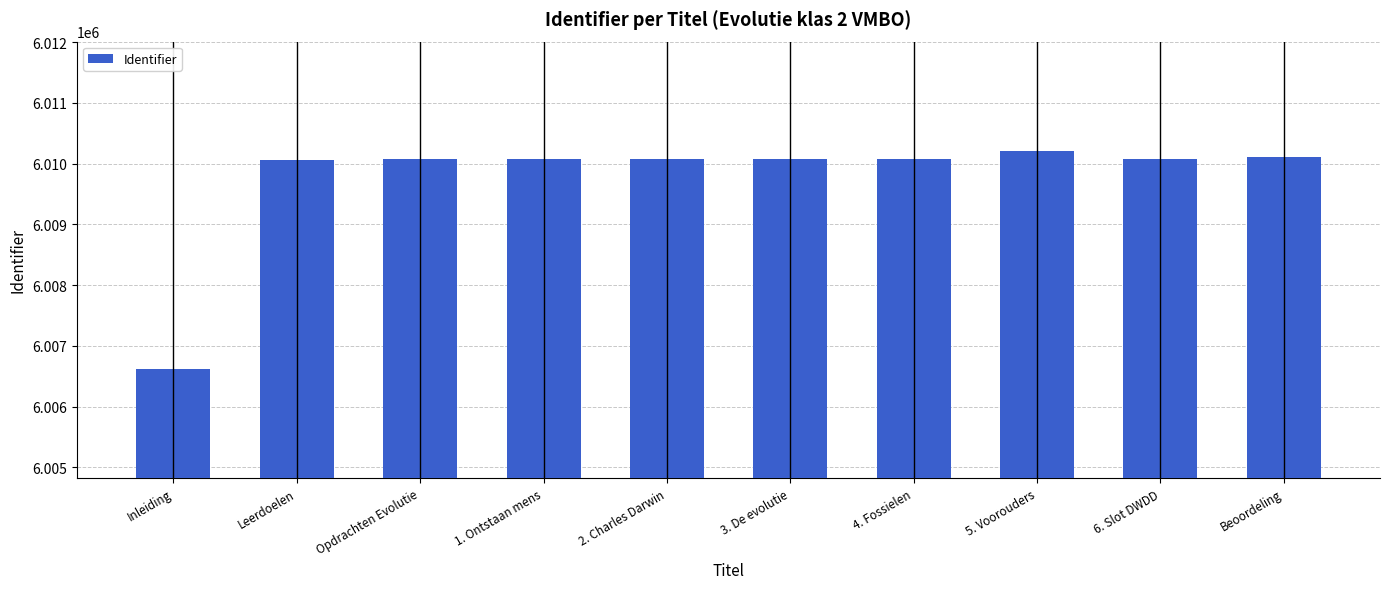

True or false: the data shows 6010071 at 1. Ontstaan mens.

True